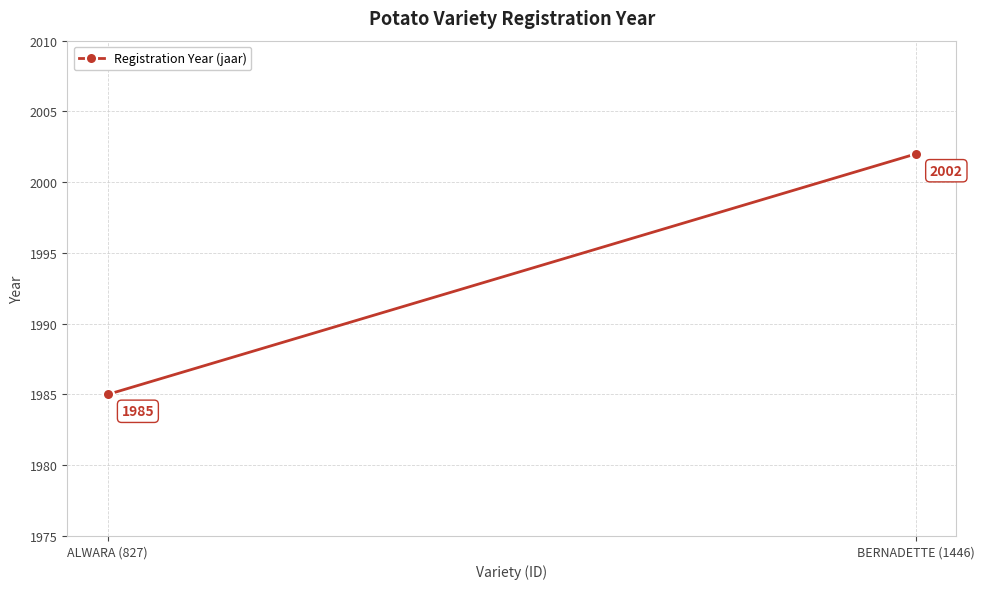

Reading left to right, list all the values displayed in this chart.

ALWARA (827)=1985	BERNADETTE (1446)=2002